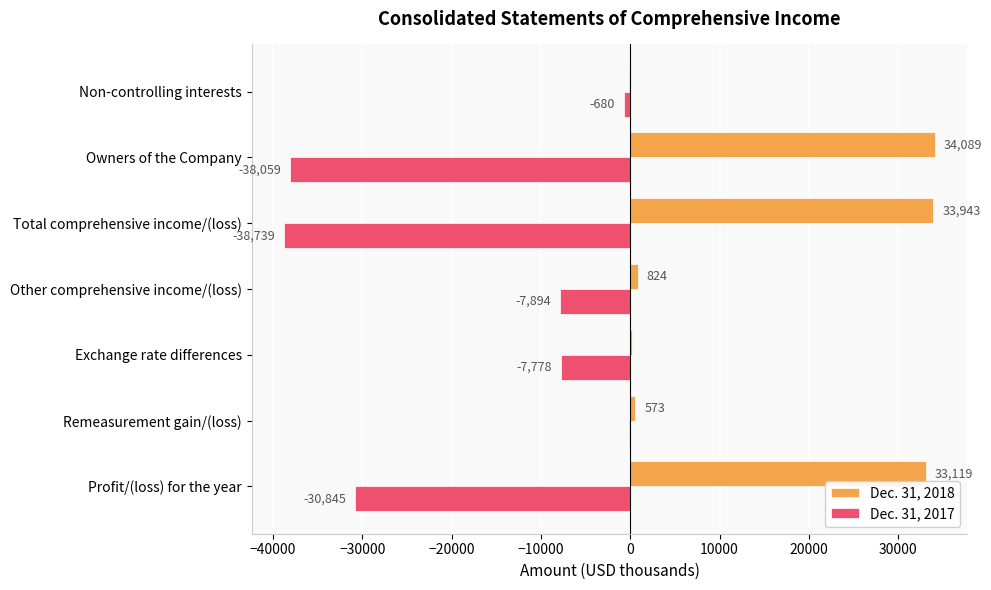

How many data points does each series have?

7